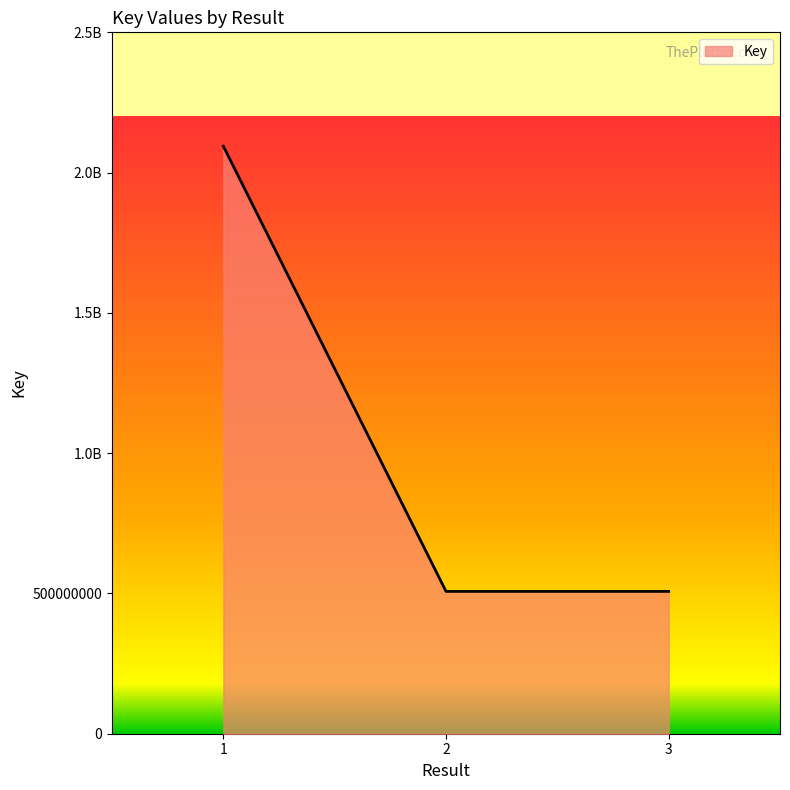

Reading left to right, what are all the values shown in this chart?

2094147043	507322155	507322575